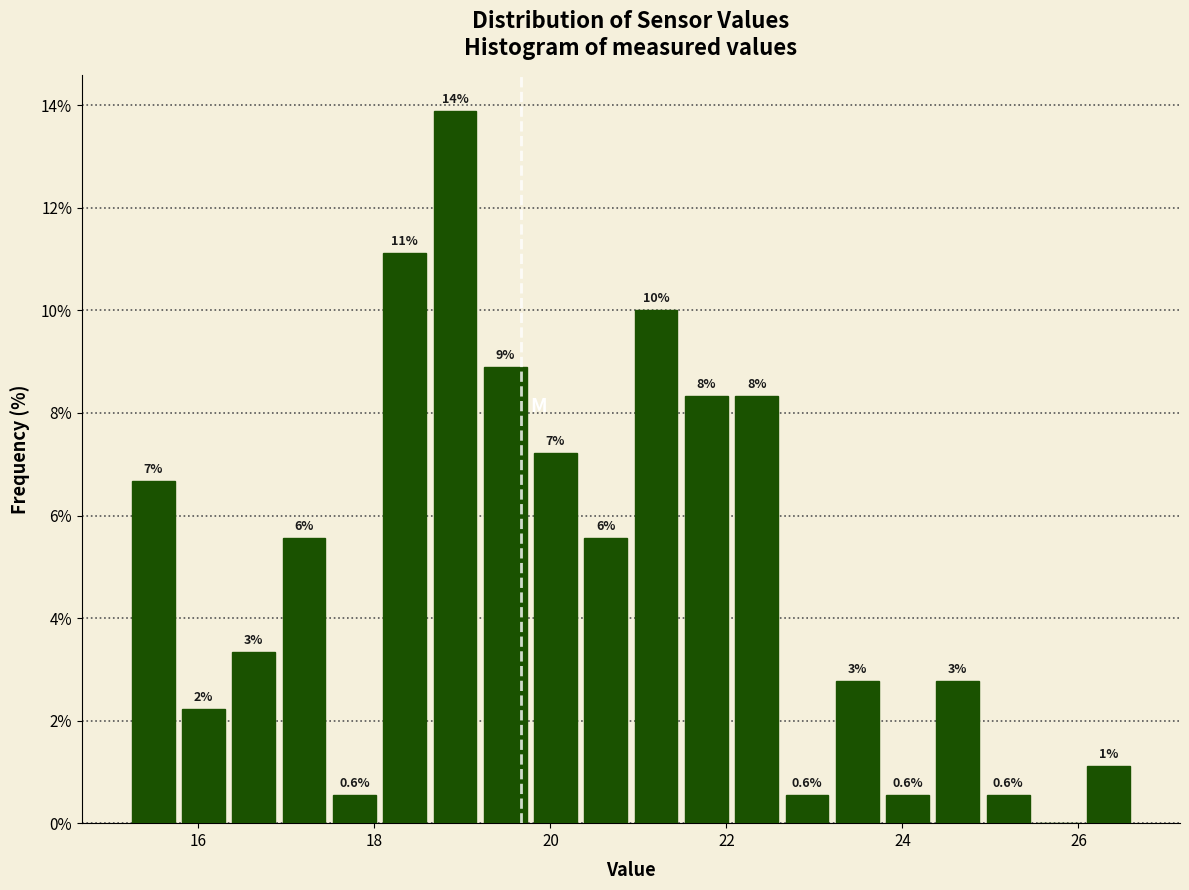

Read against the x-axis, roughly where is the centre of the tallest bar?

19.0